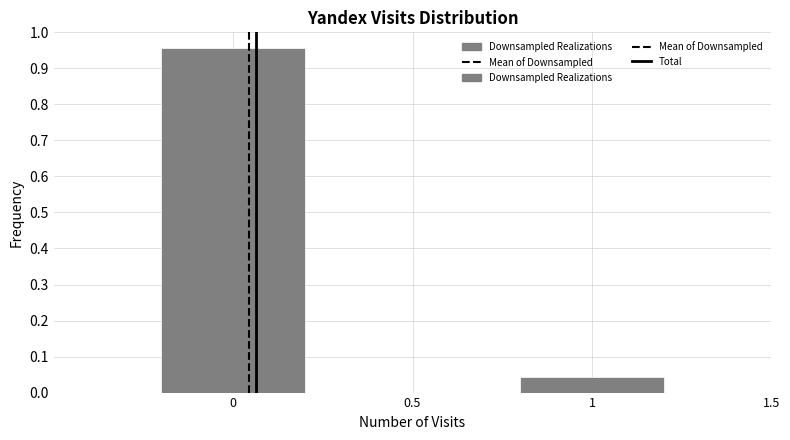

Is it true that the value at 0 is 0.4?

False